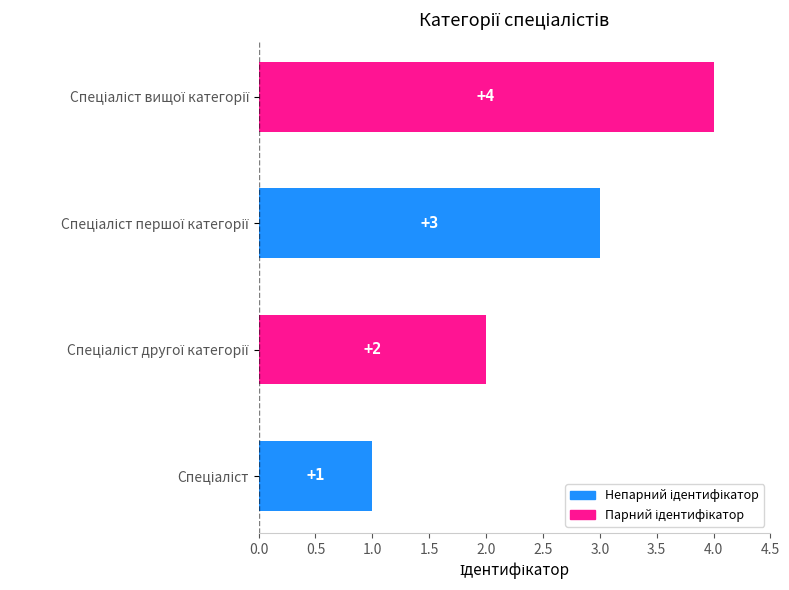

What is the difference between the second highest and minimum values?

2